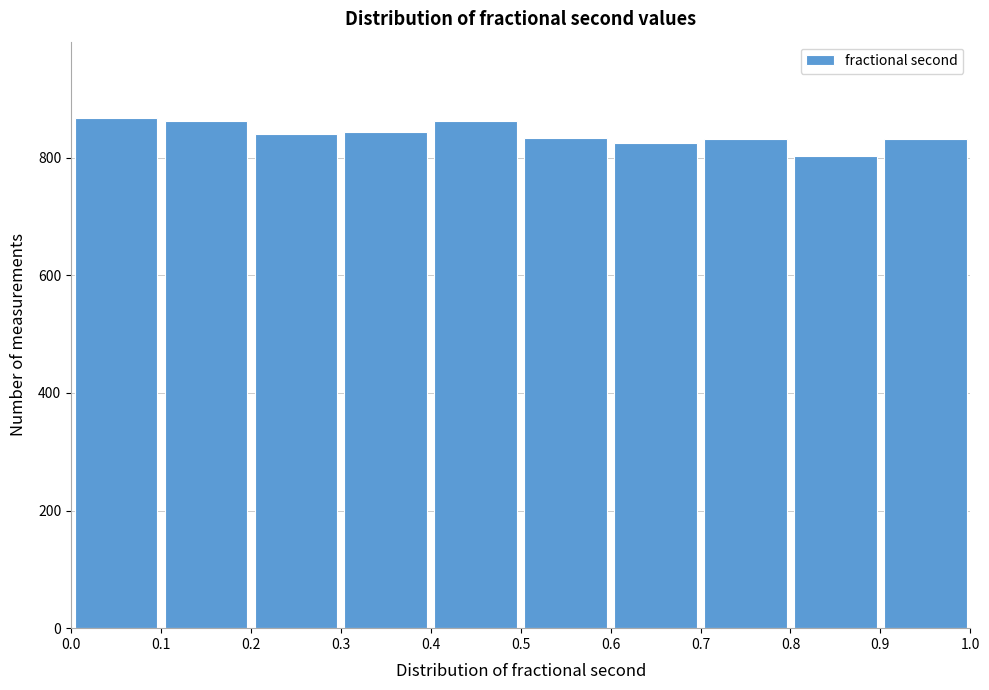

How tall is the bar that spans 0.8 to 0.9 on the x-axis? The values are not printed on the chart, so give them approximately, as read against the axis.

800